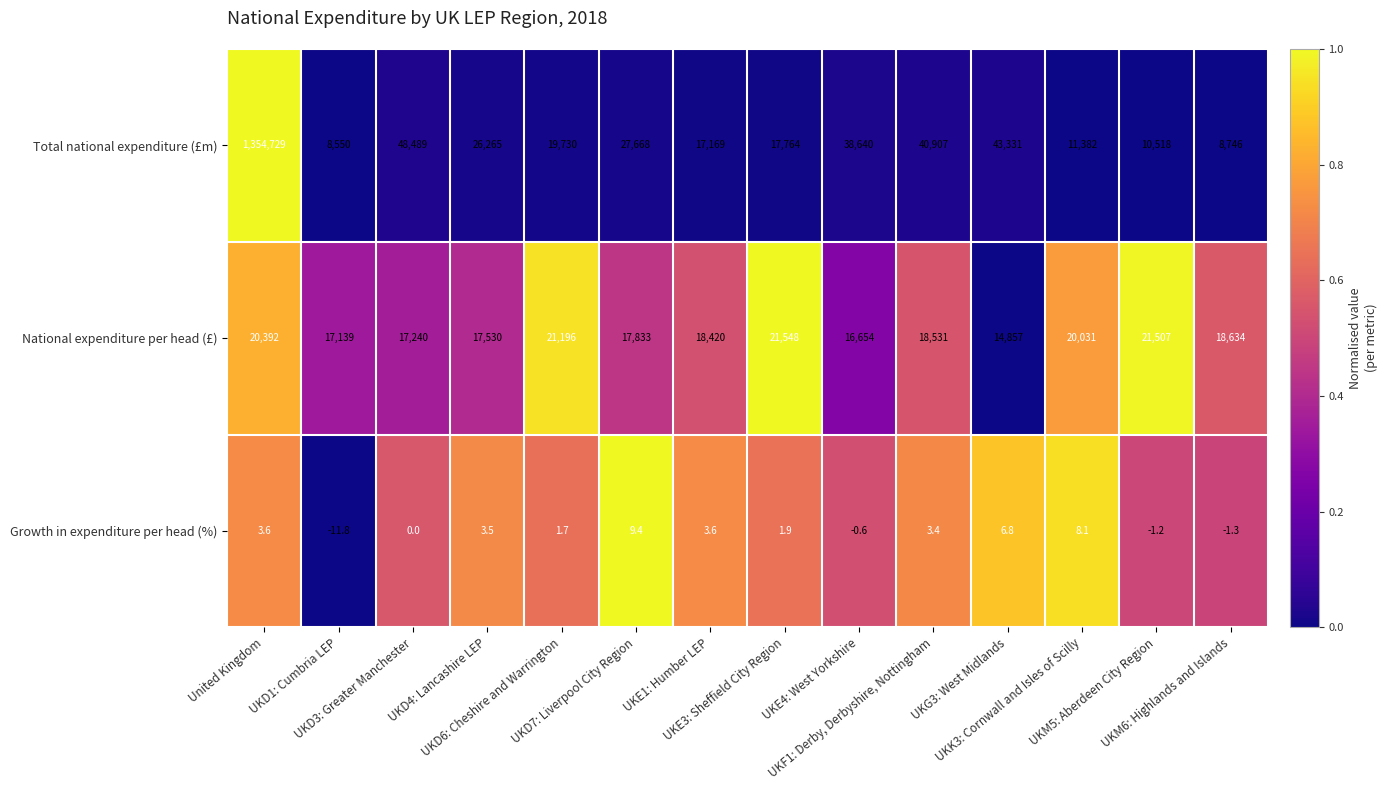

Between UKD7: Liverpool City Region and UKG3: West Midlands, which series saw the biggest shift?

Total national expenditure (£m)